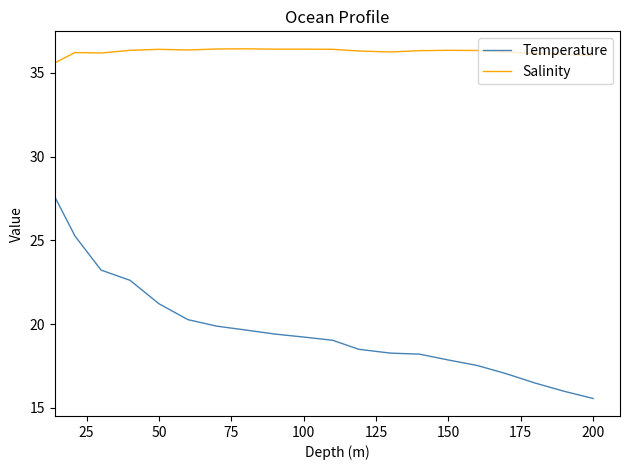

Which series has the widest spread of values?

Temperature